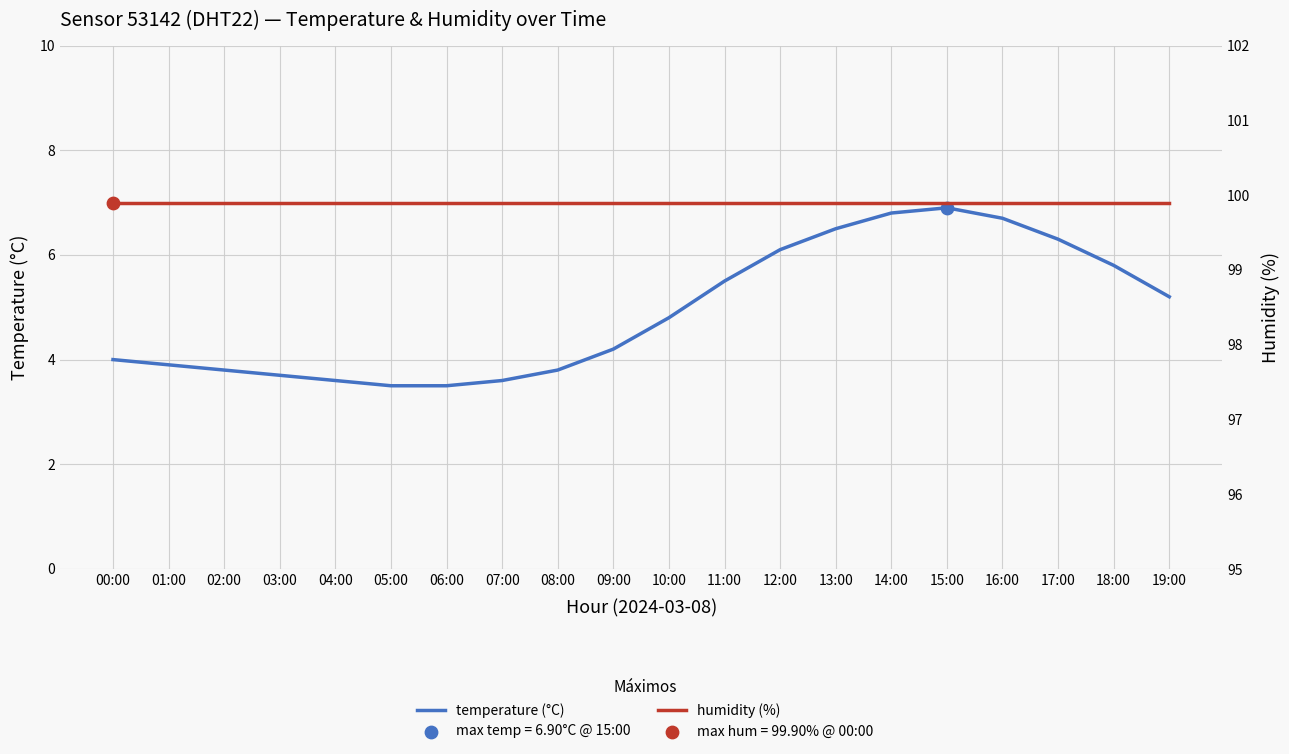

Which series has the widest spread of Y values?

temperature (°C)